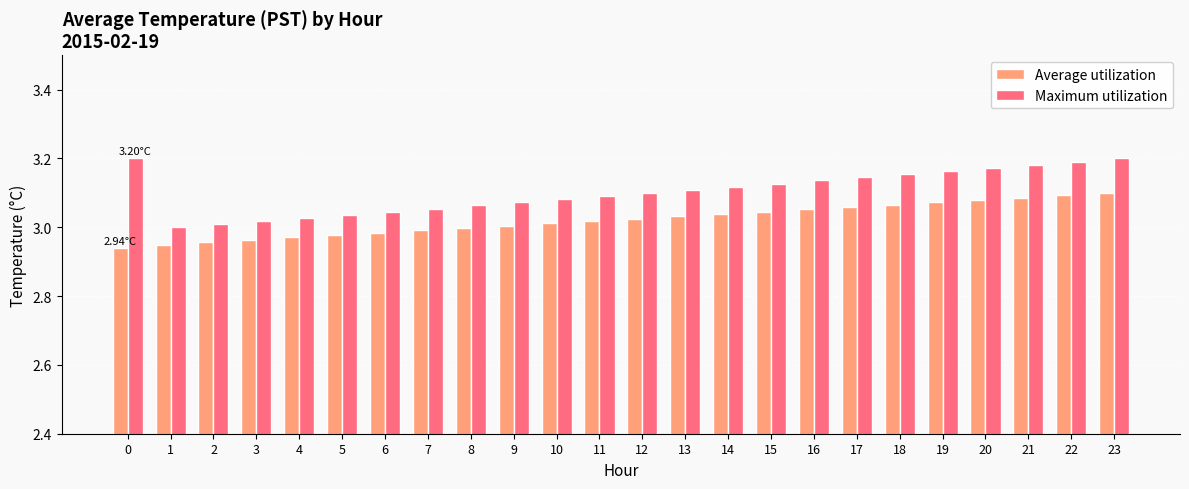

What is the sum of the Average utilization values at 15 and 17?

6.1